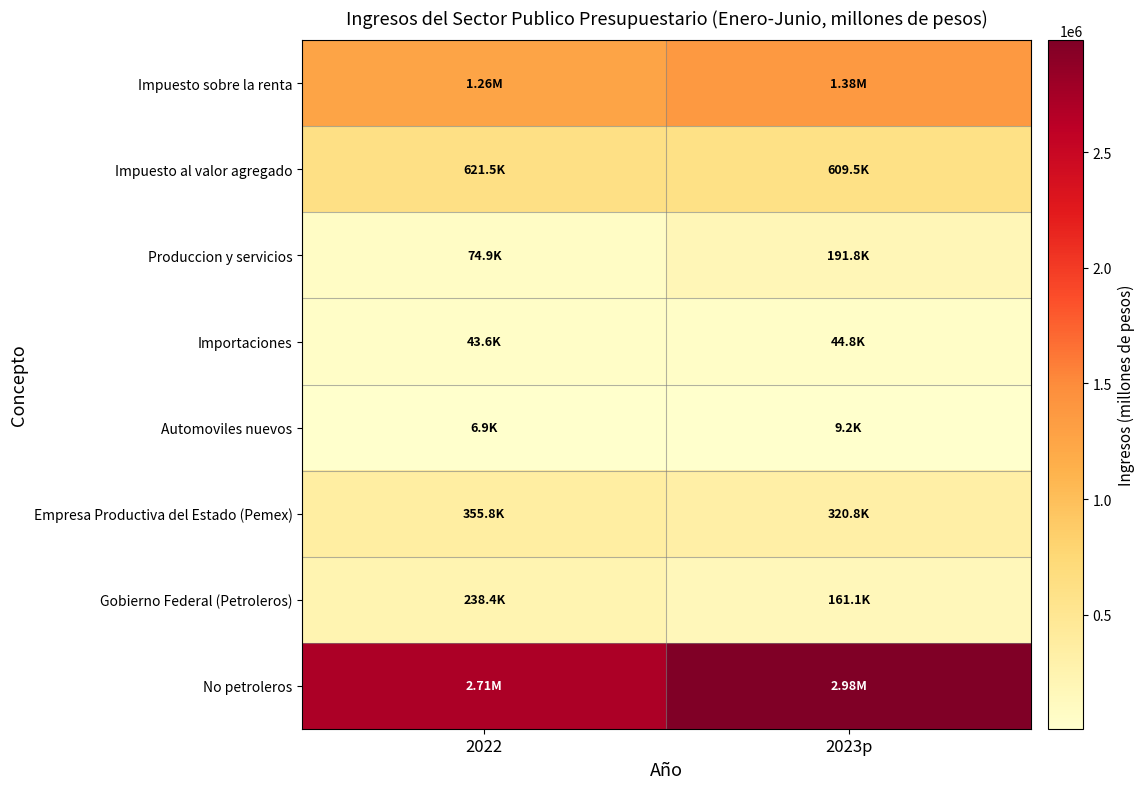

Between 2022 and 2023p, which series saw the biggest shift?

No petroleros